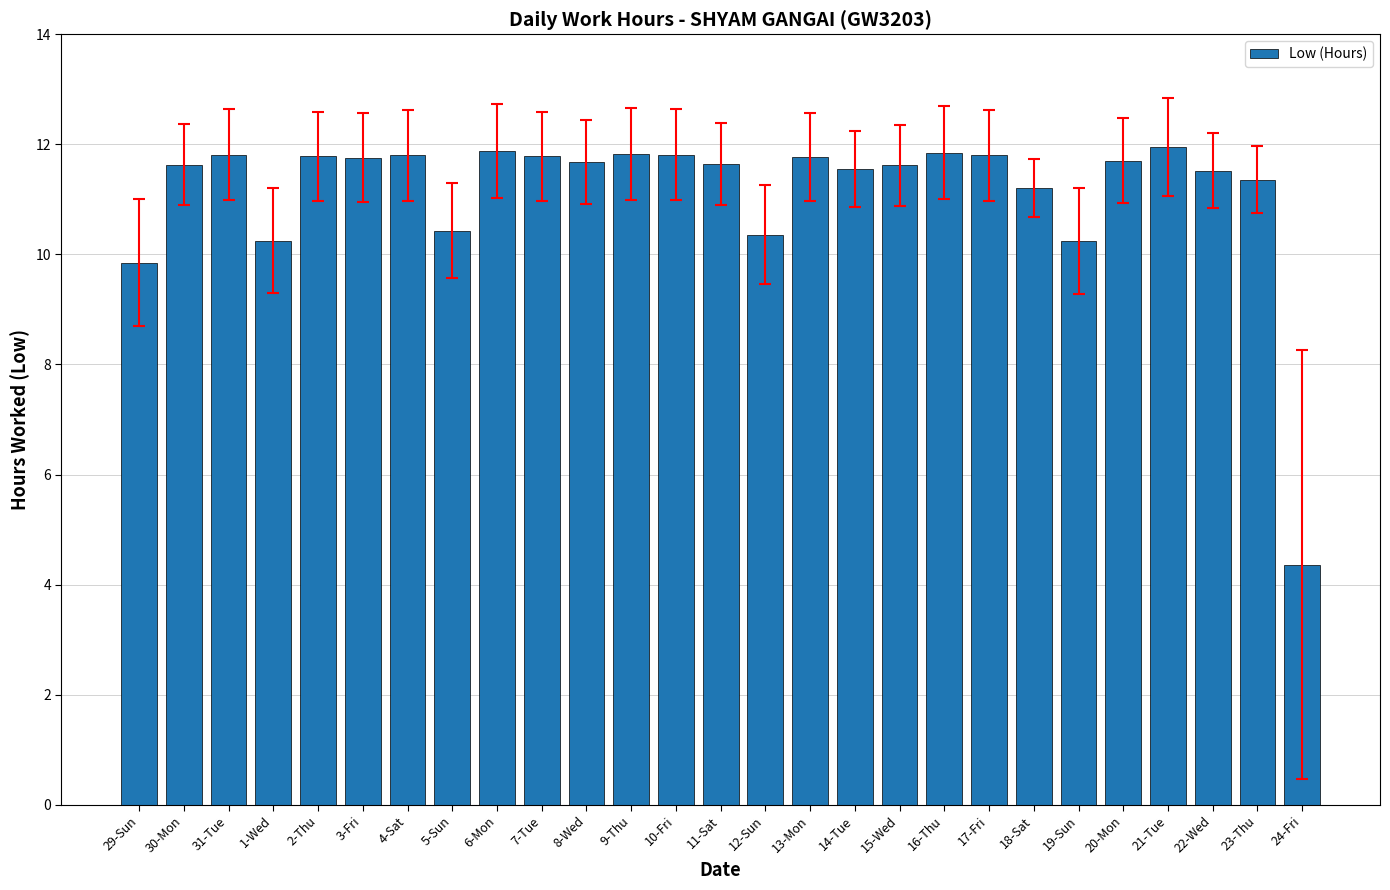

Does the chart contain any negative values?

No